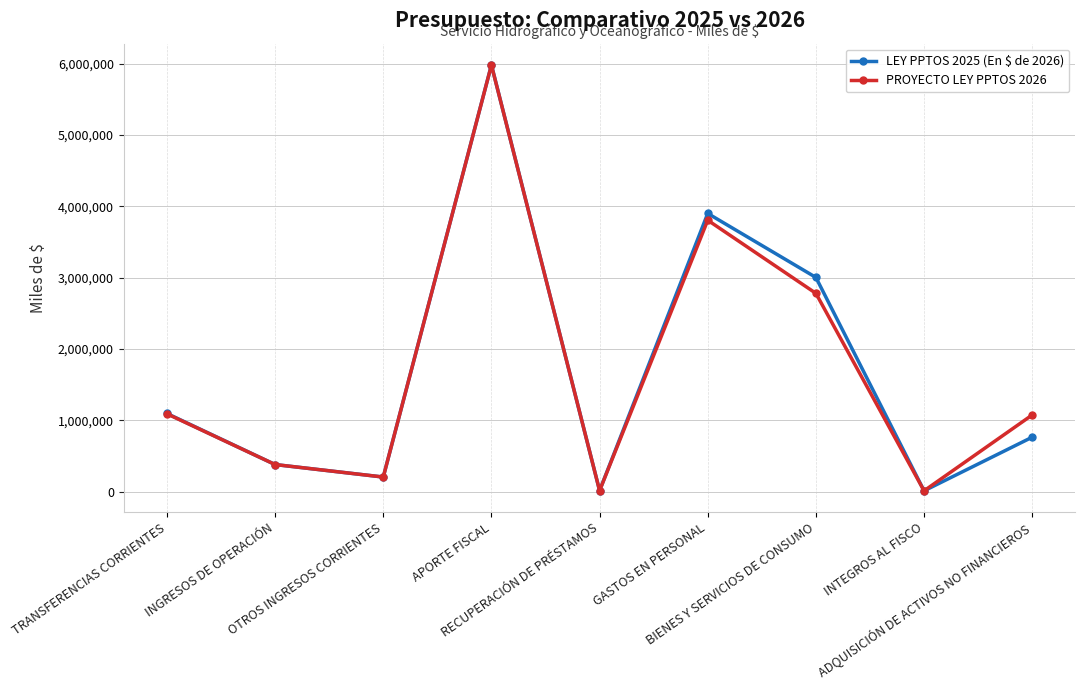

Where is the first local minimum for PROYECTO LEY PPTOS 2026?

OTROS INGRESOS CORRIENTES